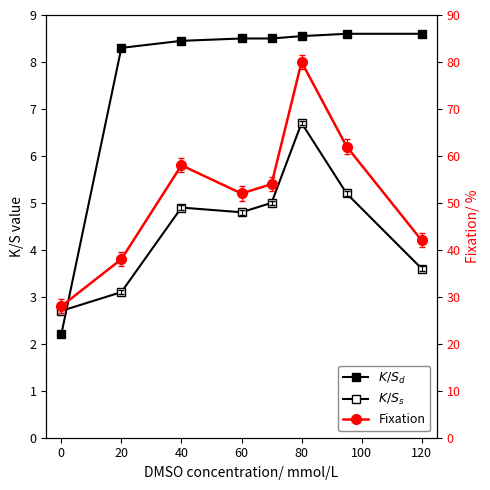

What are all the series names shown in the legend?

$K/S_d$, $K/S_s$, Fixation